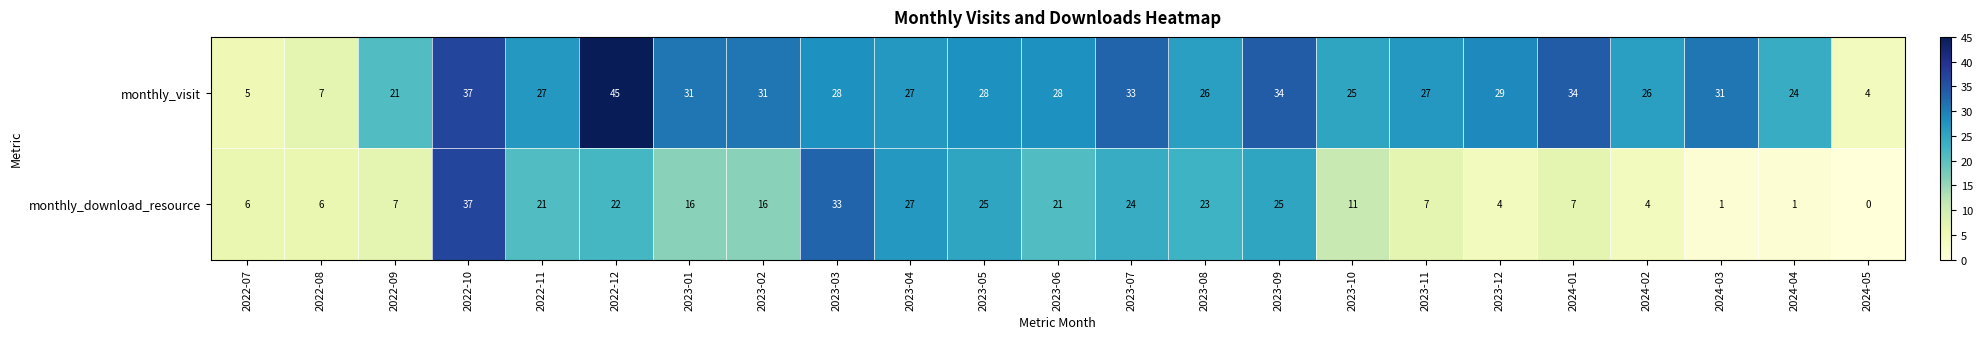

What is the difference between the second highest and second lowest values in the monthly_download_resource series?

32